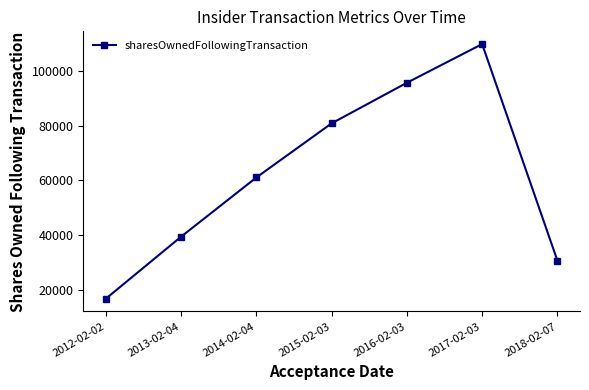

What is the sum of all values?

434461